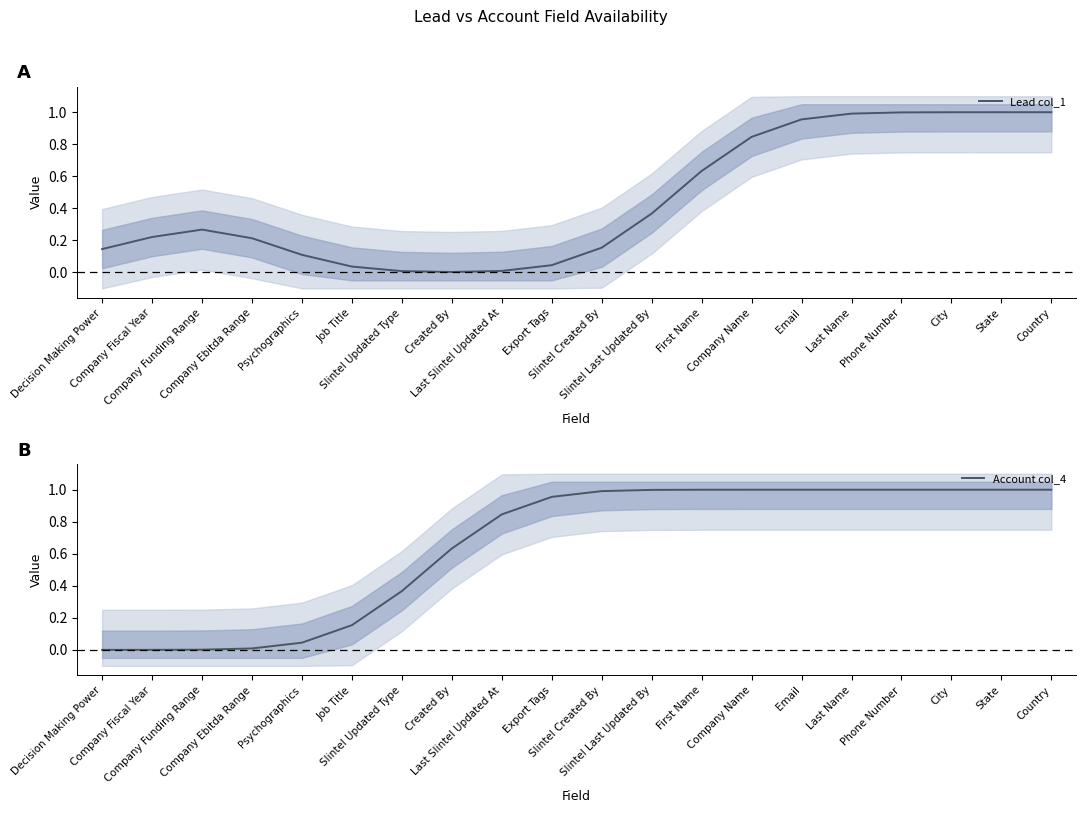

Which category has the lowest value in the Lead col_1 series?

Created By